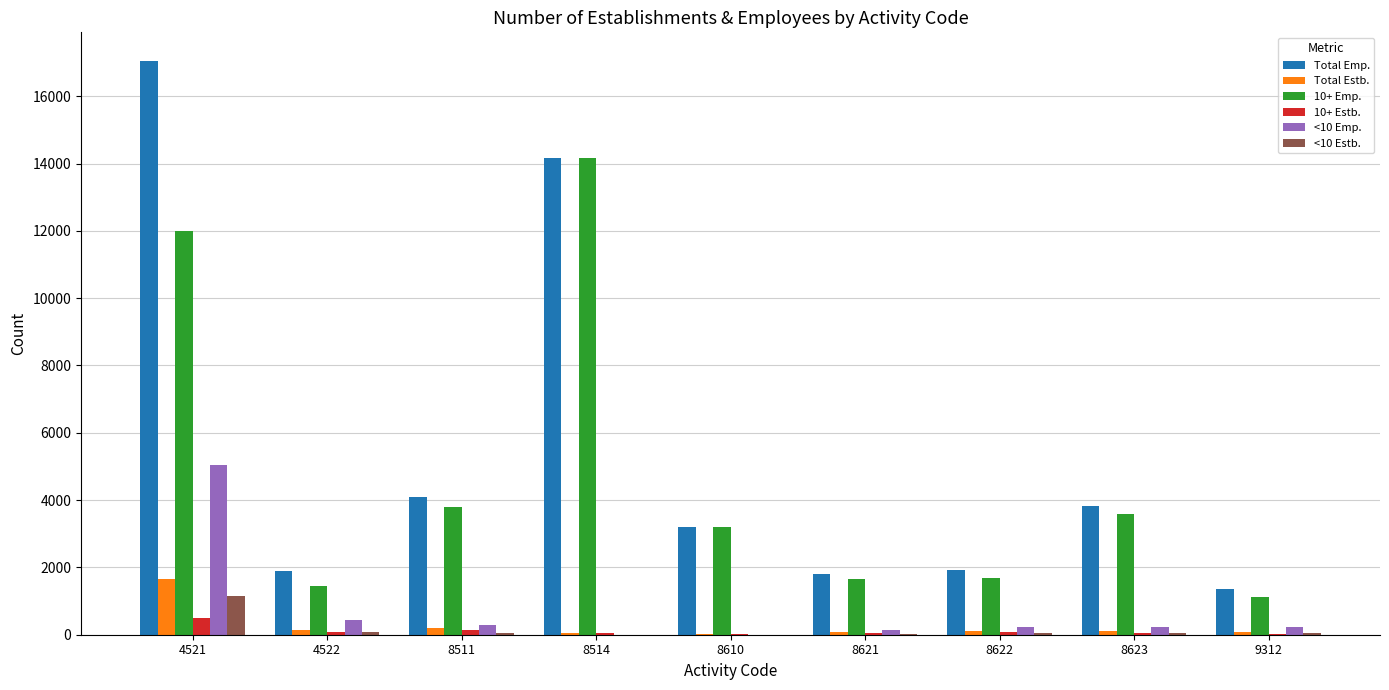

Which category has the highest value in the Total Emp. series?

4521